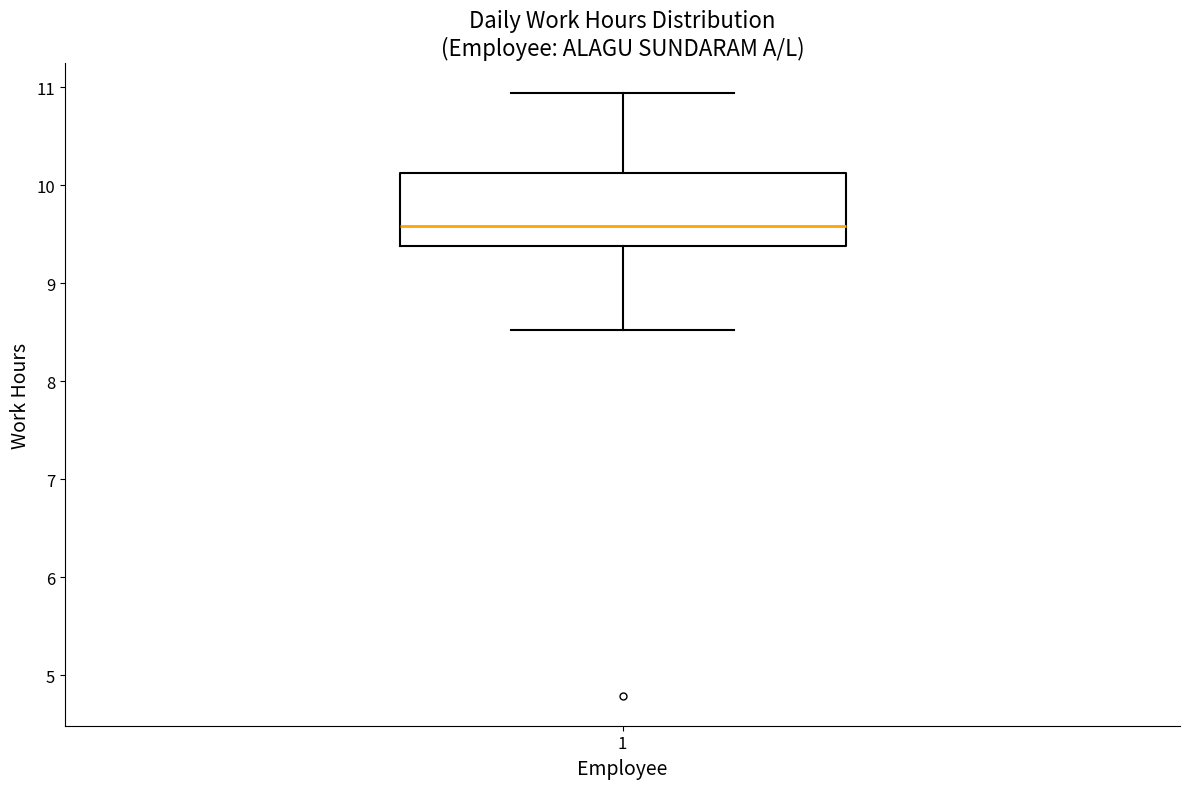

Transcribe this box plot: give where the median line is, the range the box spans, and where the two whiskers end, as read against the y-axis. The values are not printed on the chart, so give them approximately, as read against the axis.

median 9.6, box 9.4 to 10.1, whiskers 8.5 to 10.9